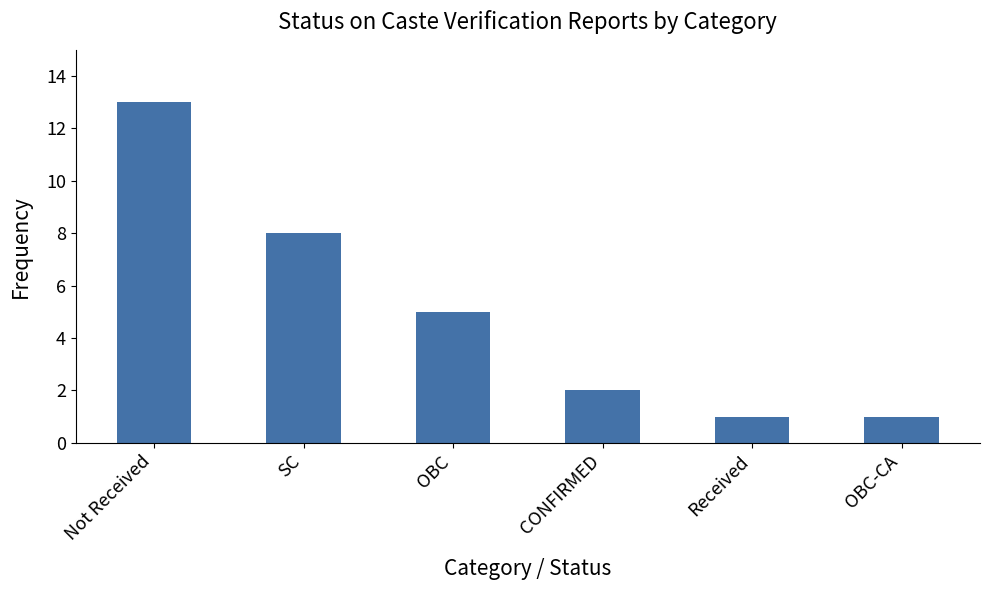

What is the label of the 6th bar from the left?

OBC-CA